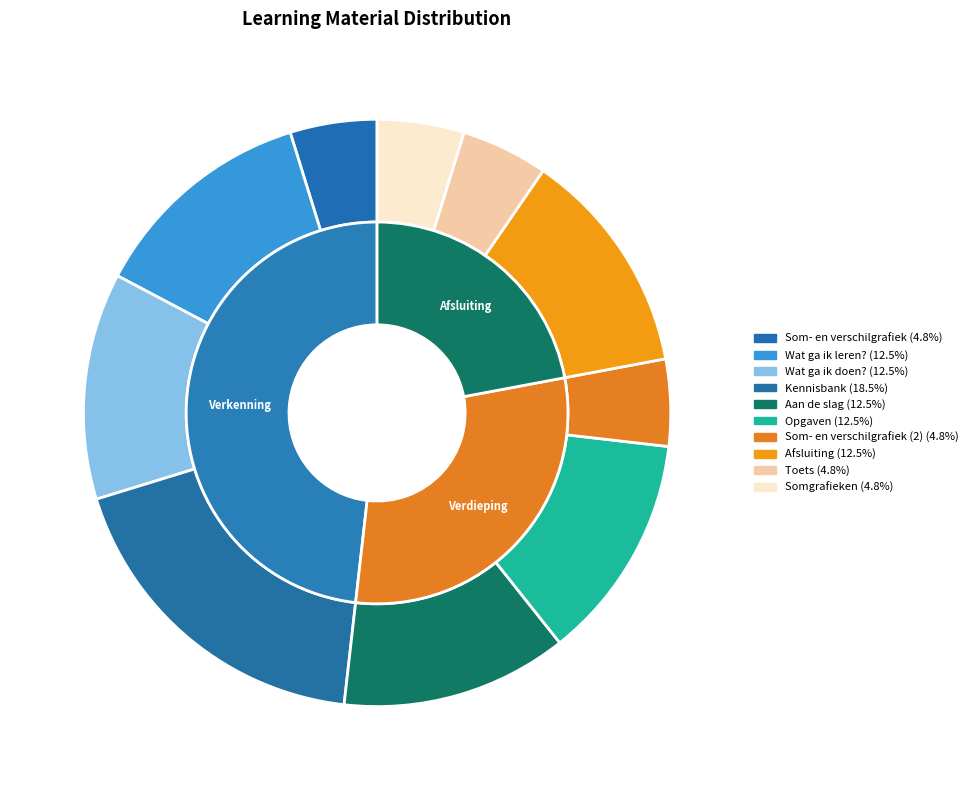

Does Kennisbank represent more than half of the total?

No